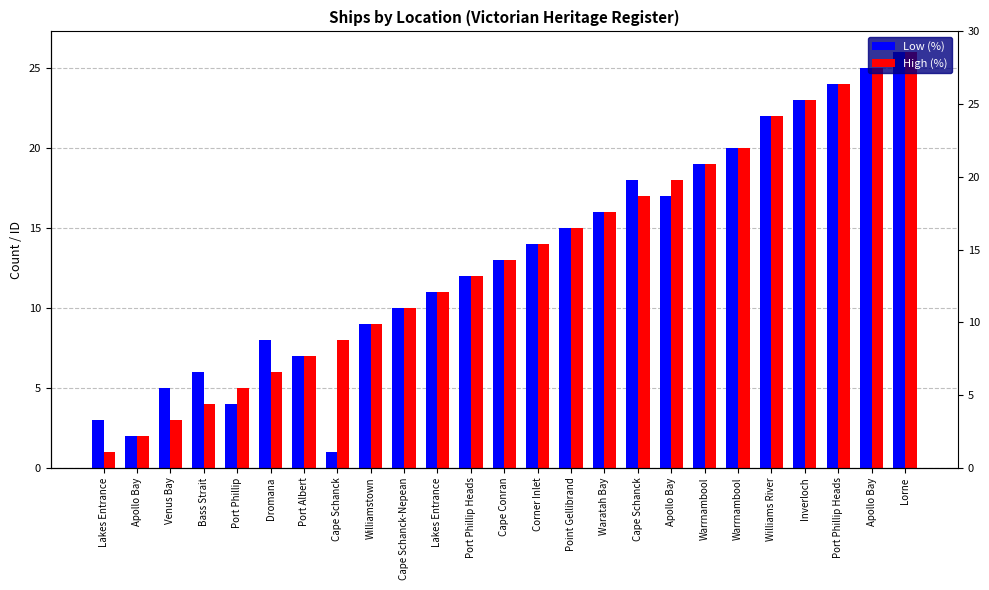

How many data points in Low (%) are above 13?

12